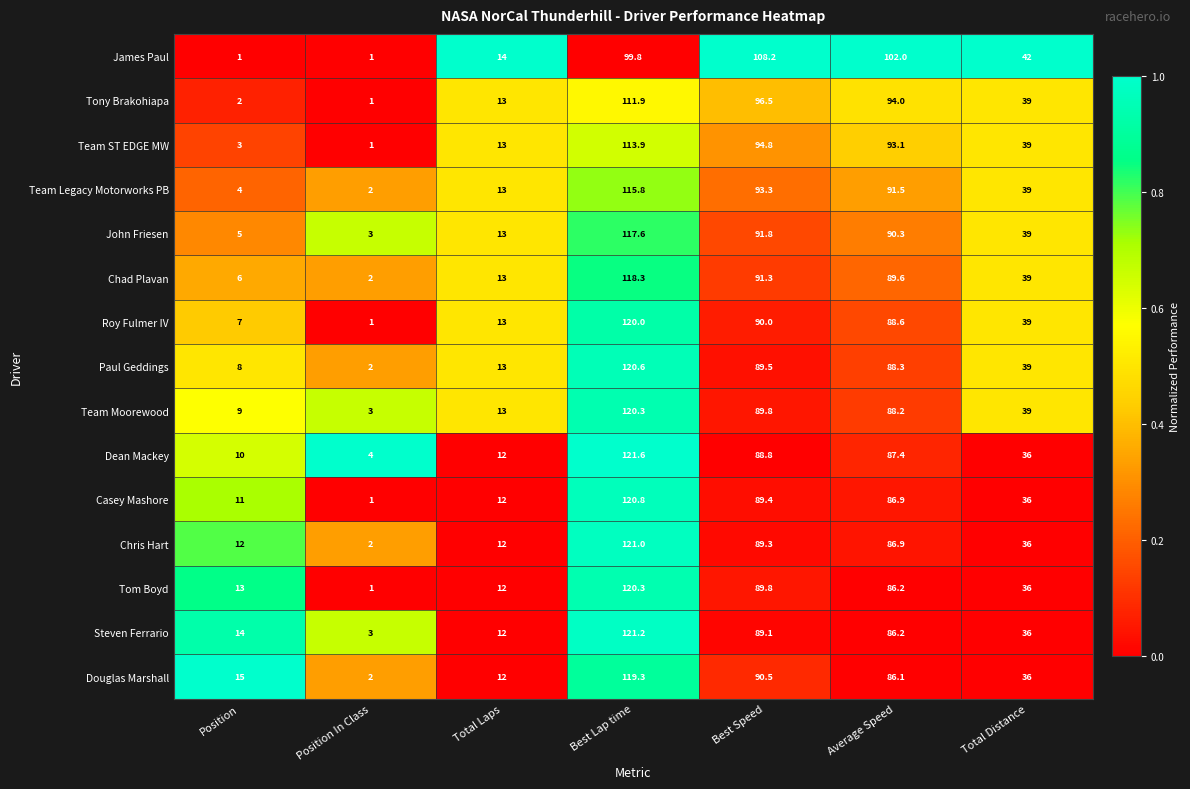

What is the sum of the Douglas Marshall values at Best Speed and Best Lap time?

209.8